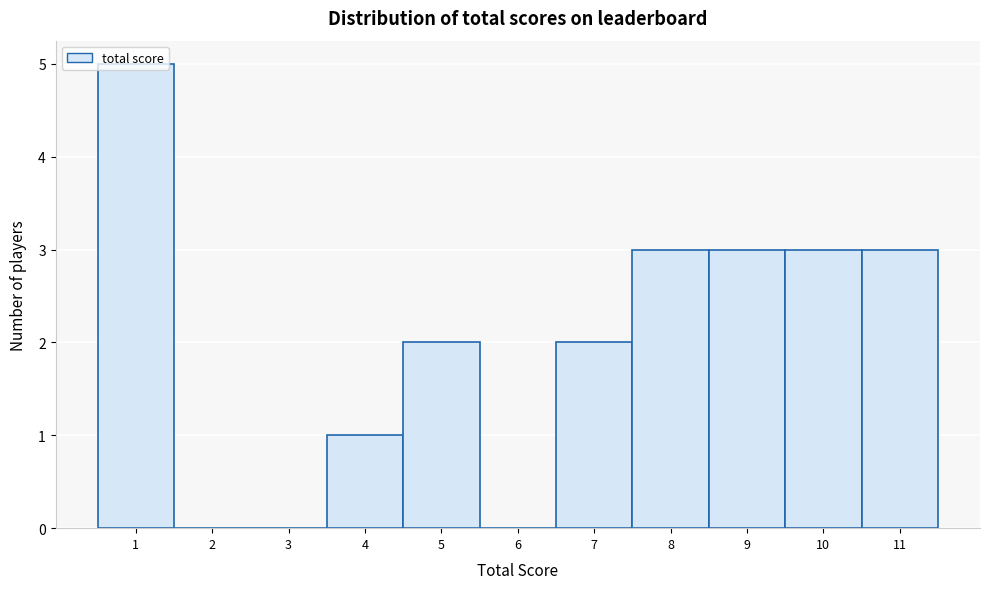

Over which range of the x-axis is the bar tallest?

0.5 to 1.5